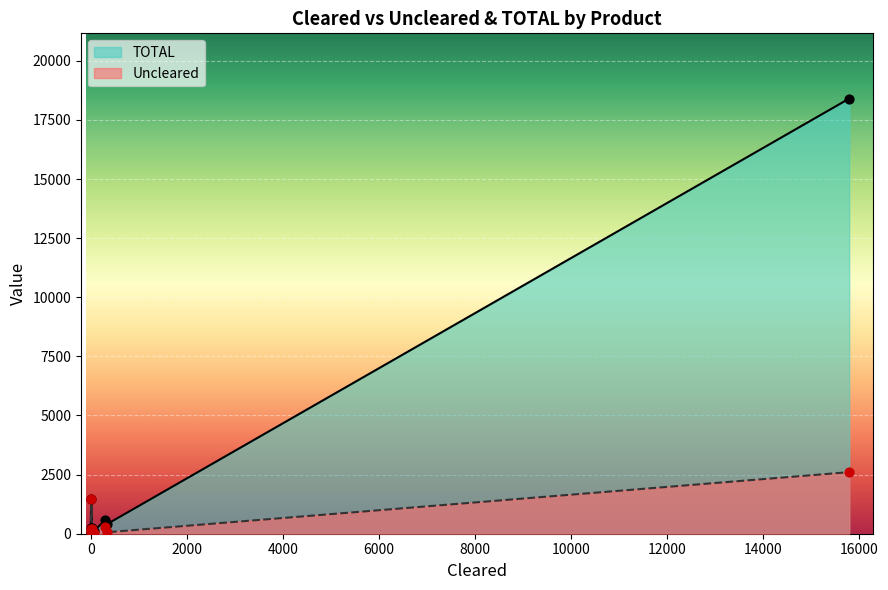

Which series has the largest total across all categories?

TOTAL